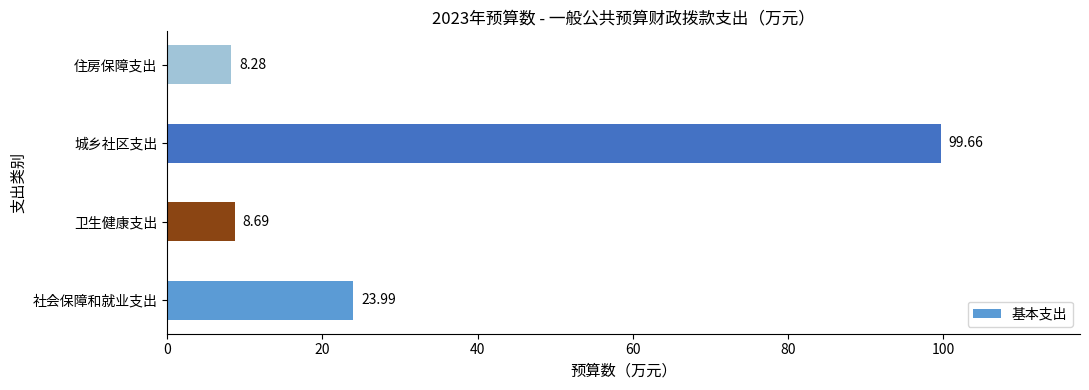

Between 住房保障支出 and 卫生健康支出, which is larger?

卫生健康支出